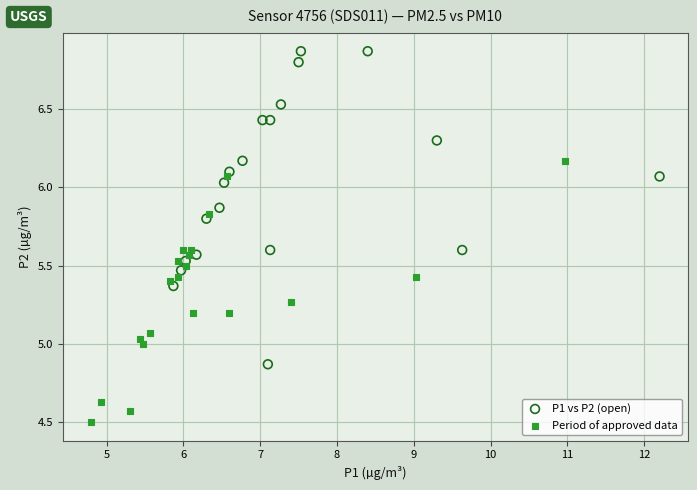

Which series has the largest Y range (max minus min)?

P1 vs P2 (open)